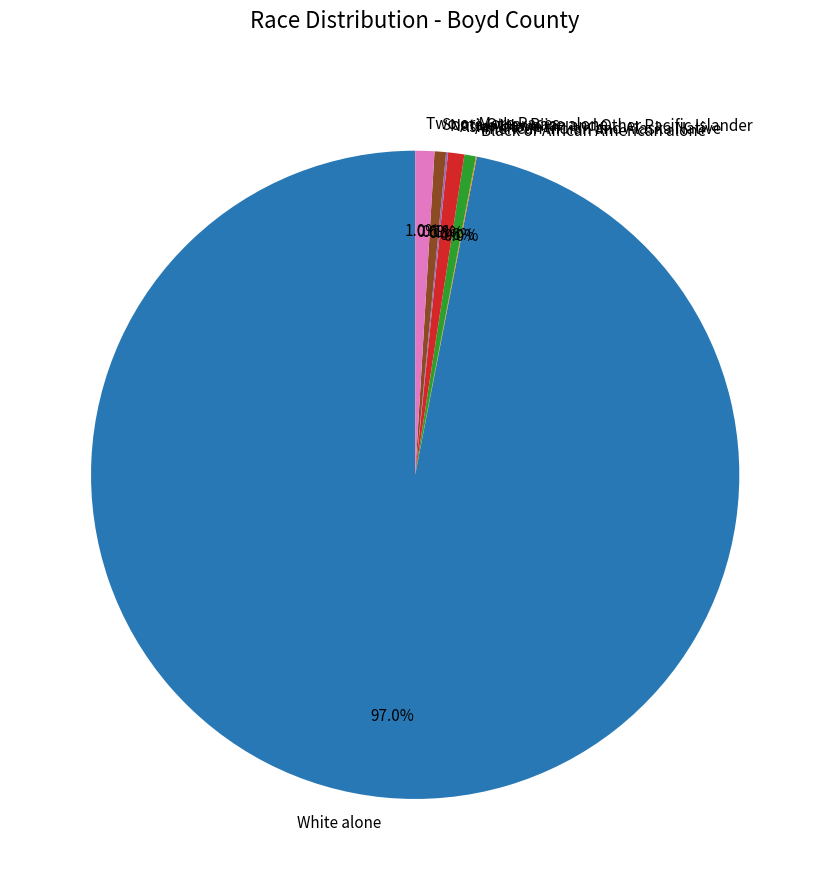

What percentage is NOT represented by Some Other Race alone?

99.4%